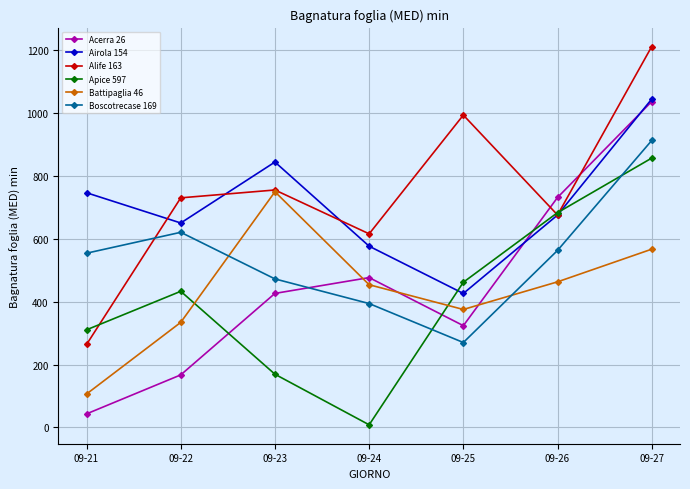

What is the difference between the second highest and minimum values in the Battipaglia 46 series?

460.7